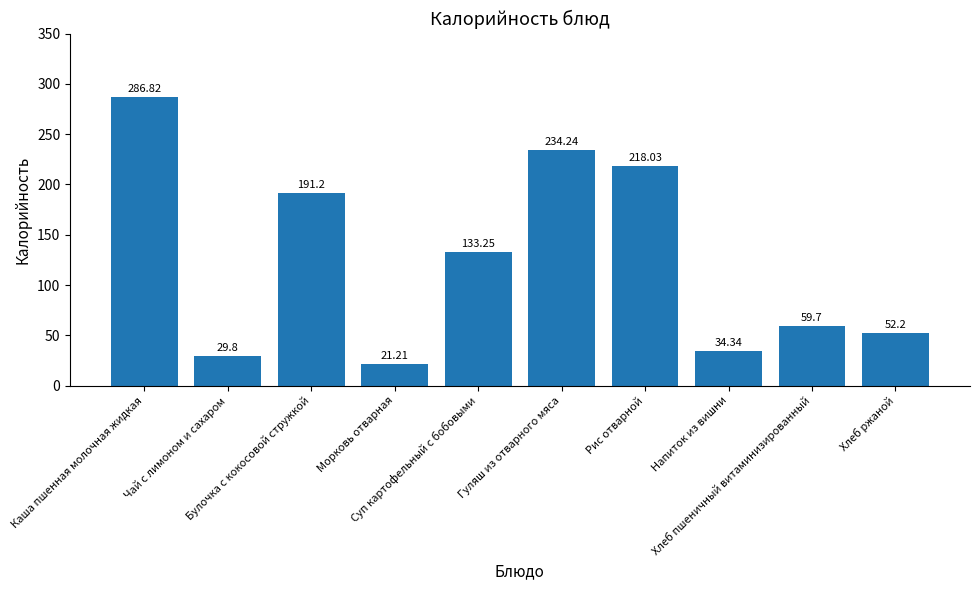

Between Рис отварной and Гуляш из отварного мяса, which is larger?

Гуляш из отварного мяса